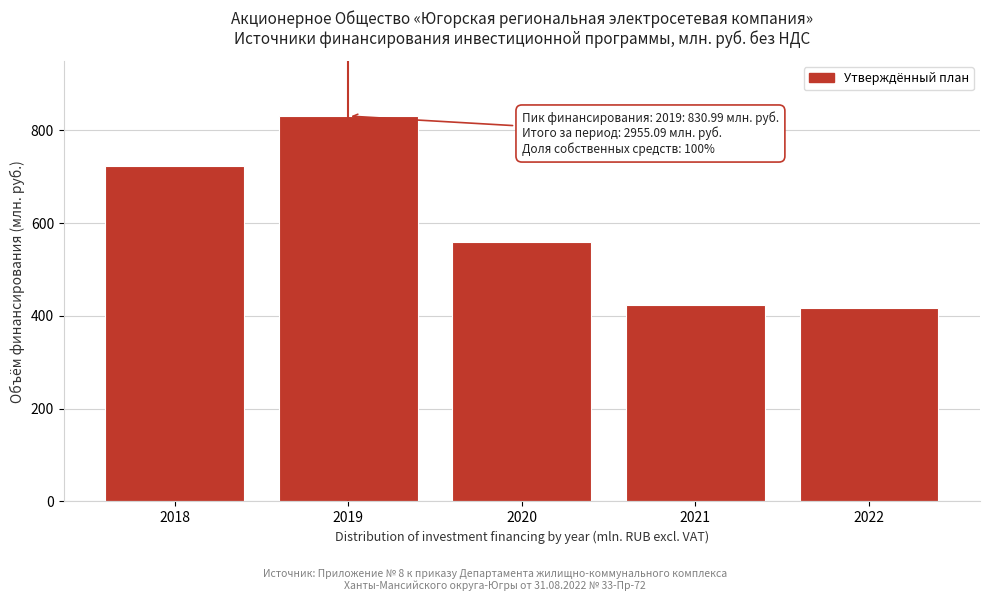

Reading left to right, transcribe all the data shown in this chart.

723.9	831.0	560.1	423.7	416.4